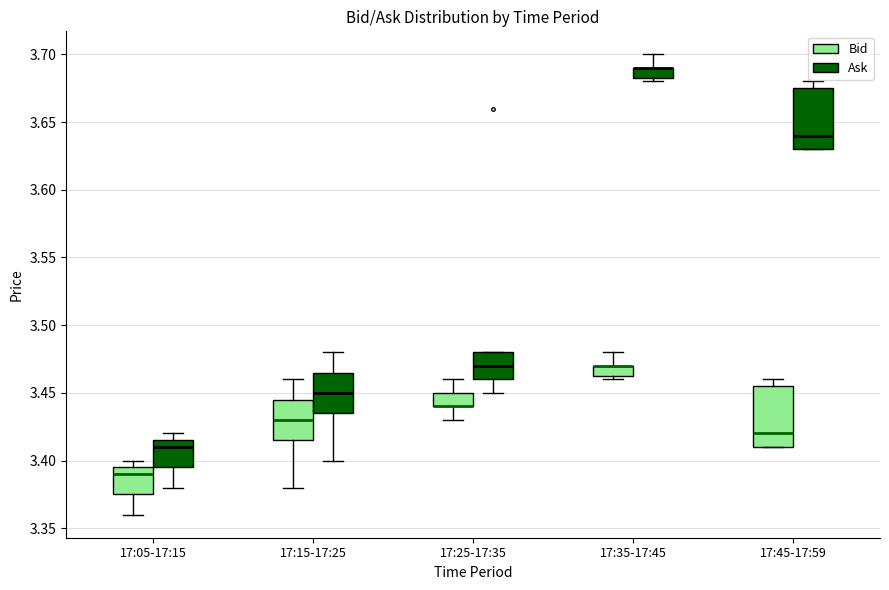

Where is the upper edge of the box for 17:35-17:45 (Ask) on the y-axis? The values are not printed on the chart, so give them approximately, as read against the axis.

3.690